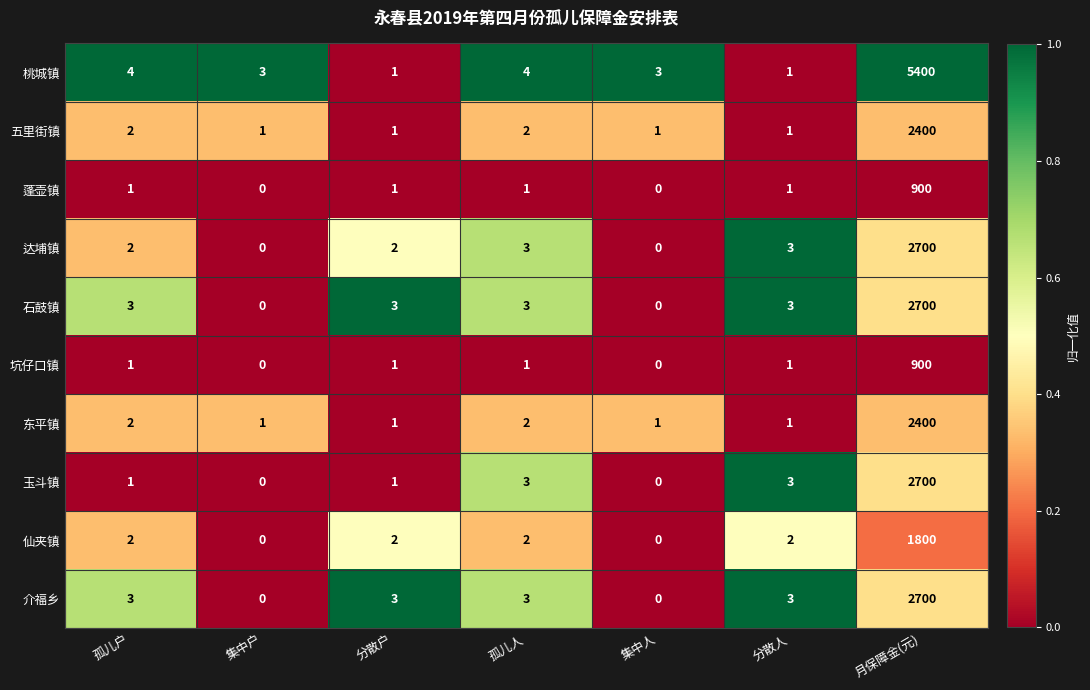

What is the difference between the highest and lowest values at 集中人?

3